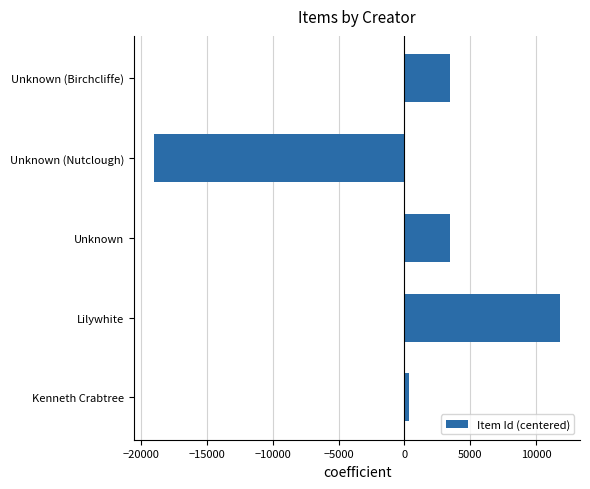

Read the value at Unknown (Nutclough).

-19008.6